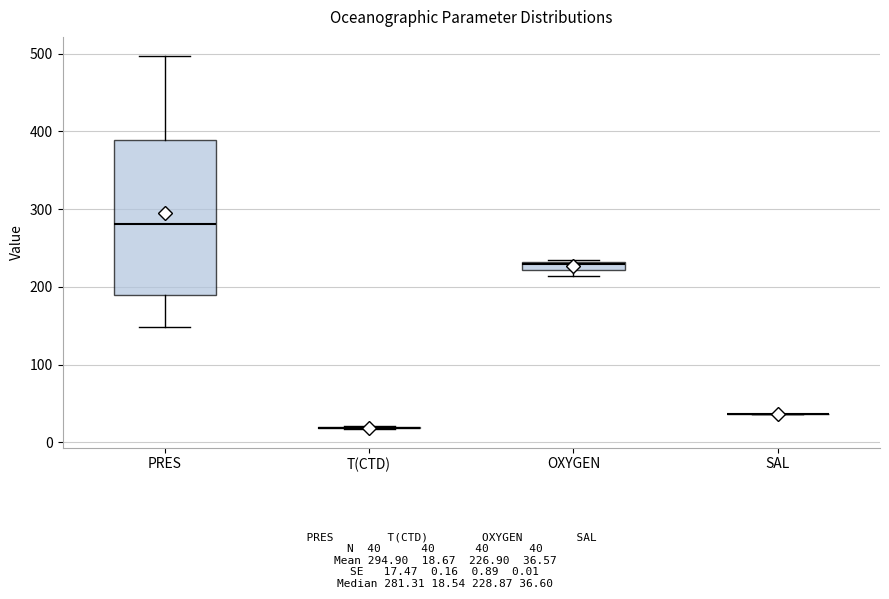

Which box is the tallest, from its lower edge to its upper edge?

PRES